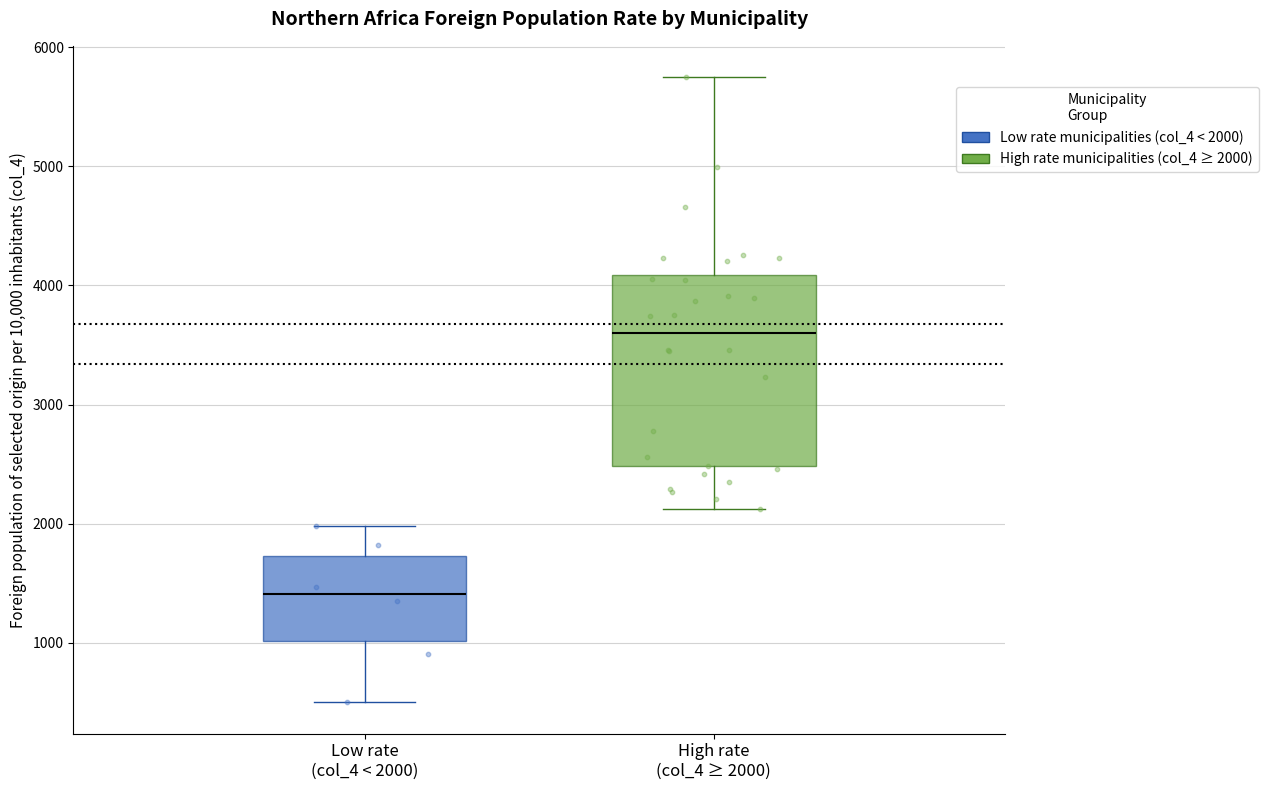

Reading left to right, transcribe this box plot: for each box, give where its median line is, the range the box spans, and where its two whiskers end, as read against the y-axis. The values are not printed on the chart, so give them approximately, as read against the axis.

Low rate (col_4 < 2000): median 1400, box 1000 to 1700, whiskers 500 to 2000
High rate (col_4 ≥ 2000): median 3600, box 2500 to 4100, whiskers 2100 to 5800